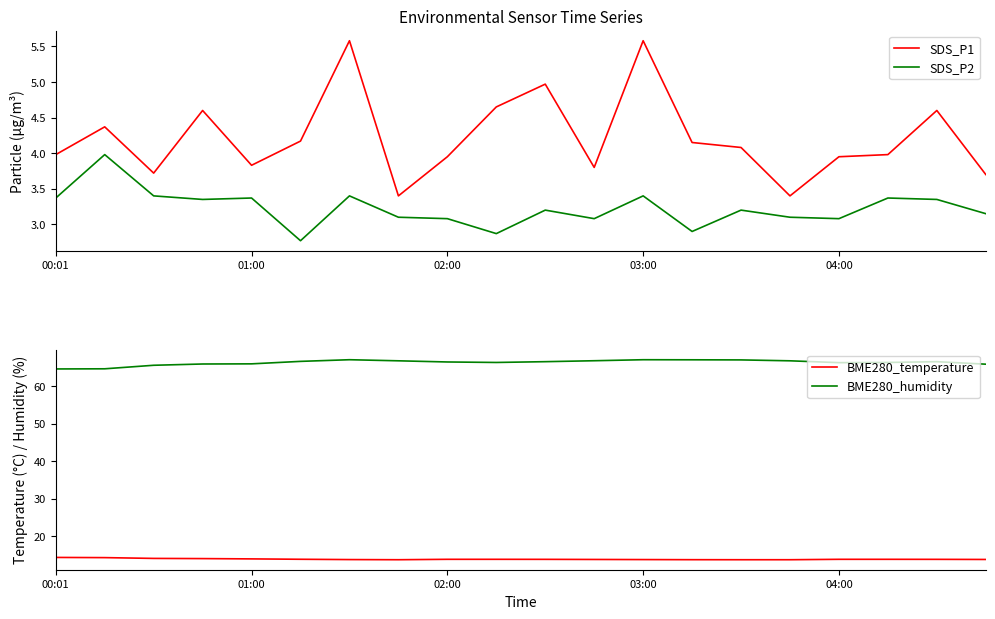

Is the value of BME280_temperature at 15 greater than the value of SDS_P2 at 14?

Yes